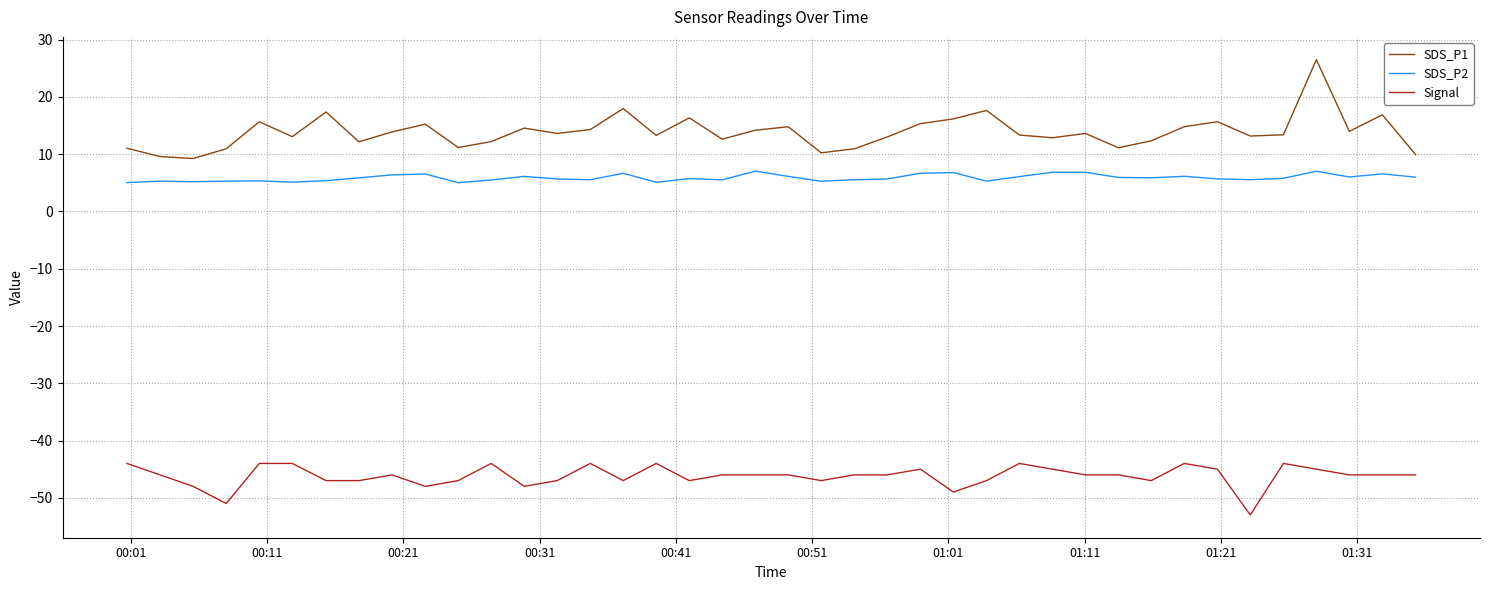

What is the minimum value shown in the chart?

-53.0